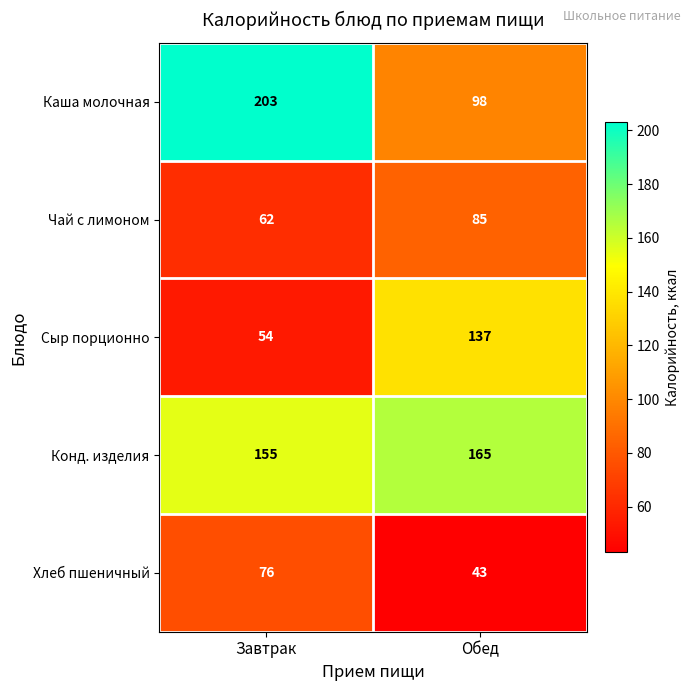

Reading left to right, list all the values displayed in this chart.

Каша молочная: 203	98
Чай с лимоном: 62	85
Сыр порционно: 54	137
Конд. изделия: 155	165
Хлеб пшеничный: 76	43